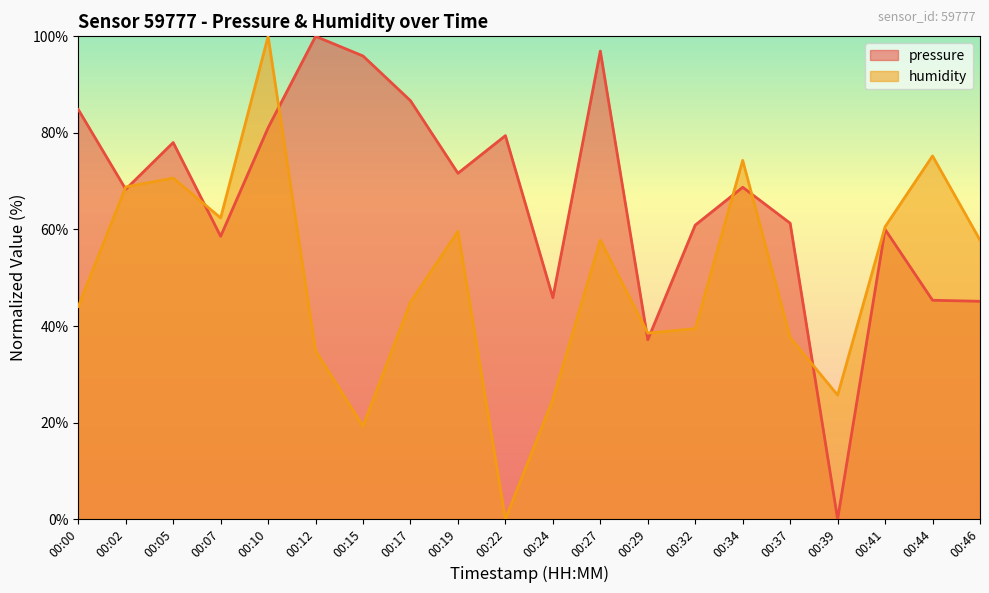

What are all the series names shown in the legend?

pressure, humidity